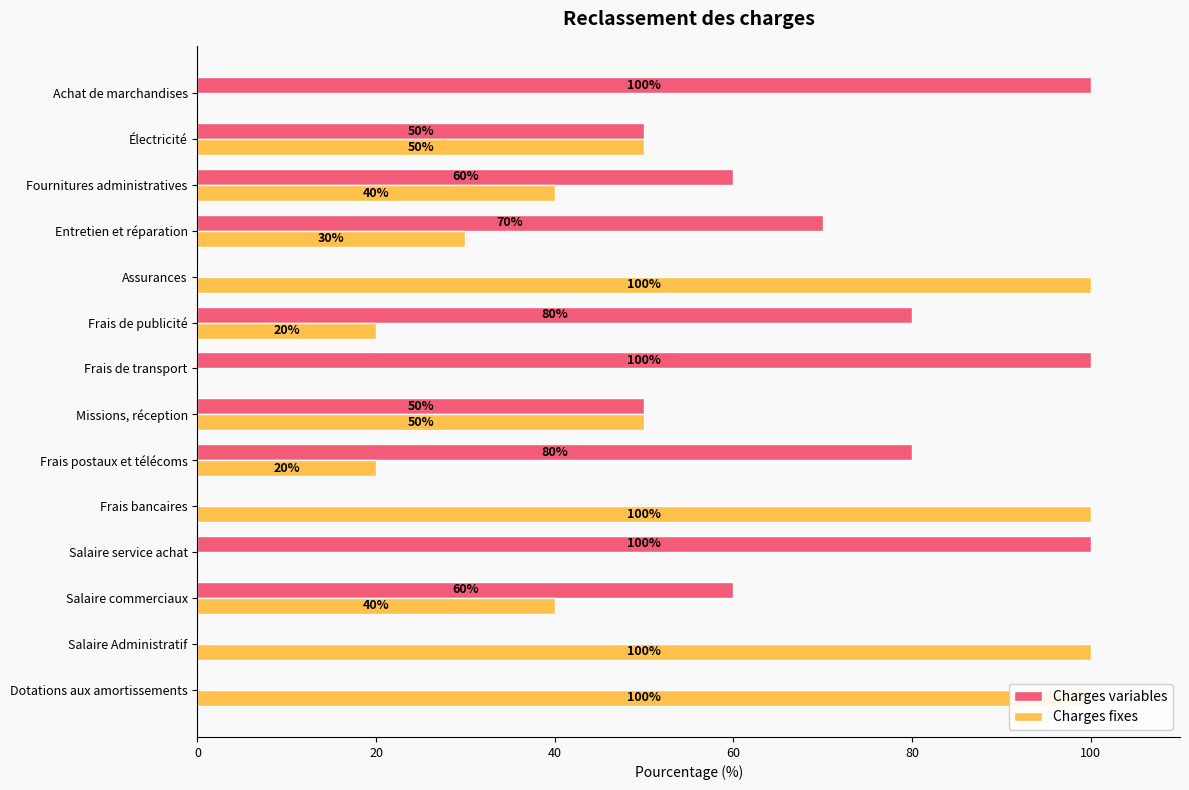

What position from the right is Missions, réception?

7